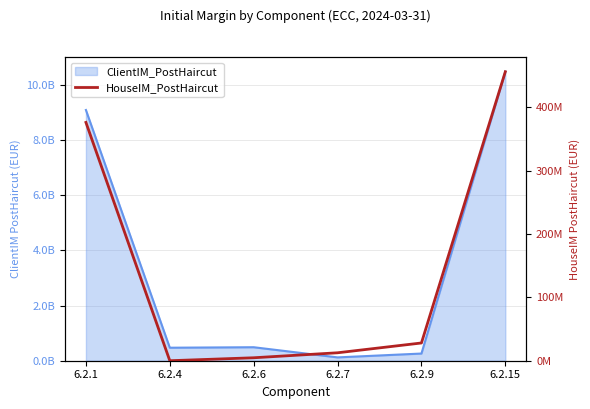

How many points are lower than both their immediate neighbors (excluding endpoints)?

1